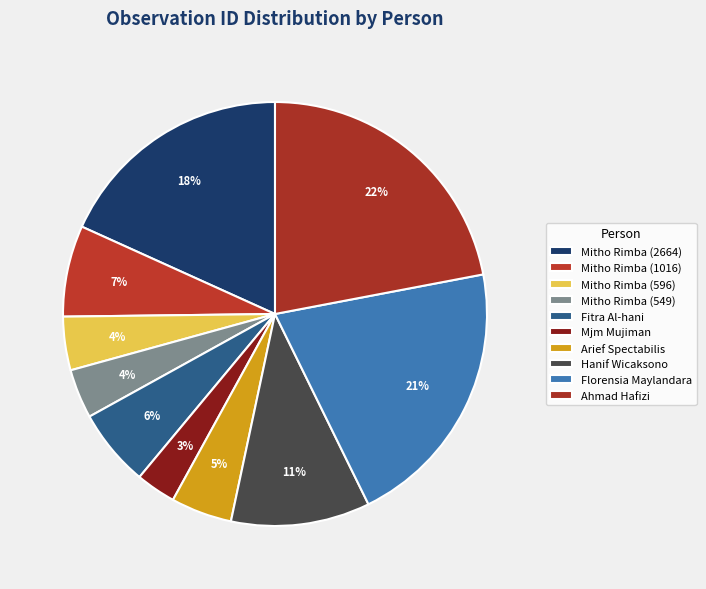

How much of the chart is everything except Florensia Maylandara?

79.3%